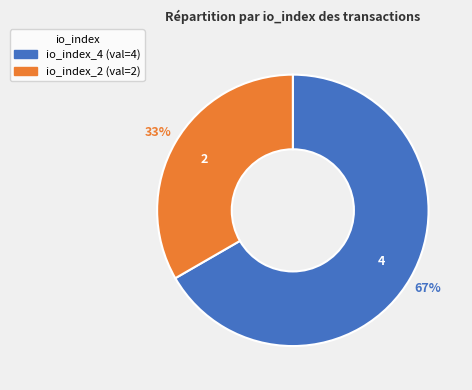

Is there any slice that represents more than half of the pie?

Yes